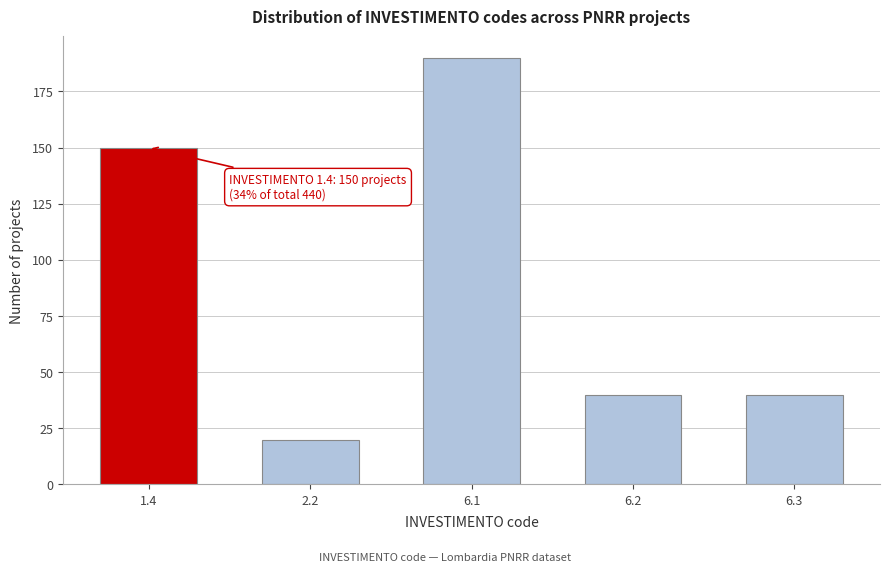

Reading right to left, what are all the values shown in this chart?

6.3=40	6.2=40	6.1=190	2.2=20	1.4=150